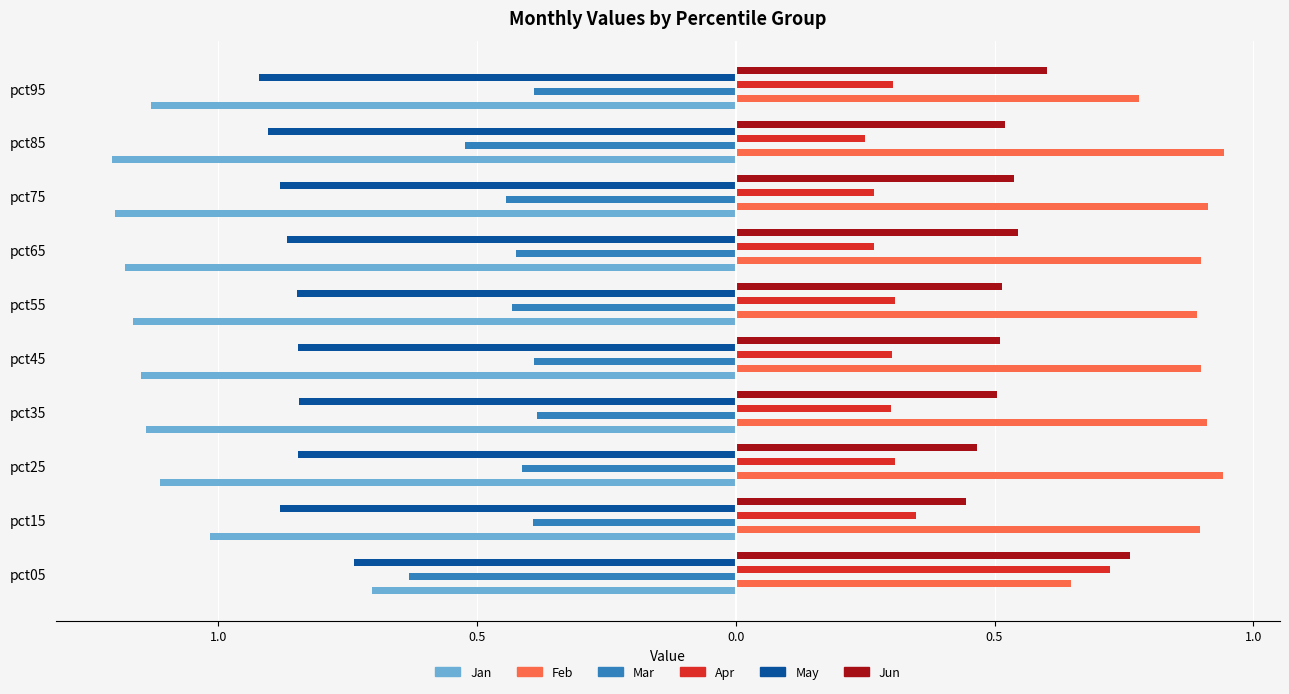

Does the chart contain stacked bars?

No